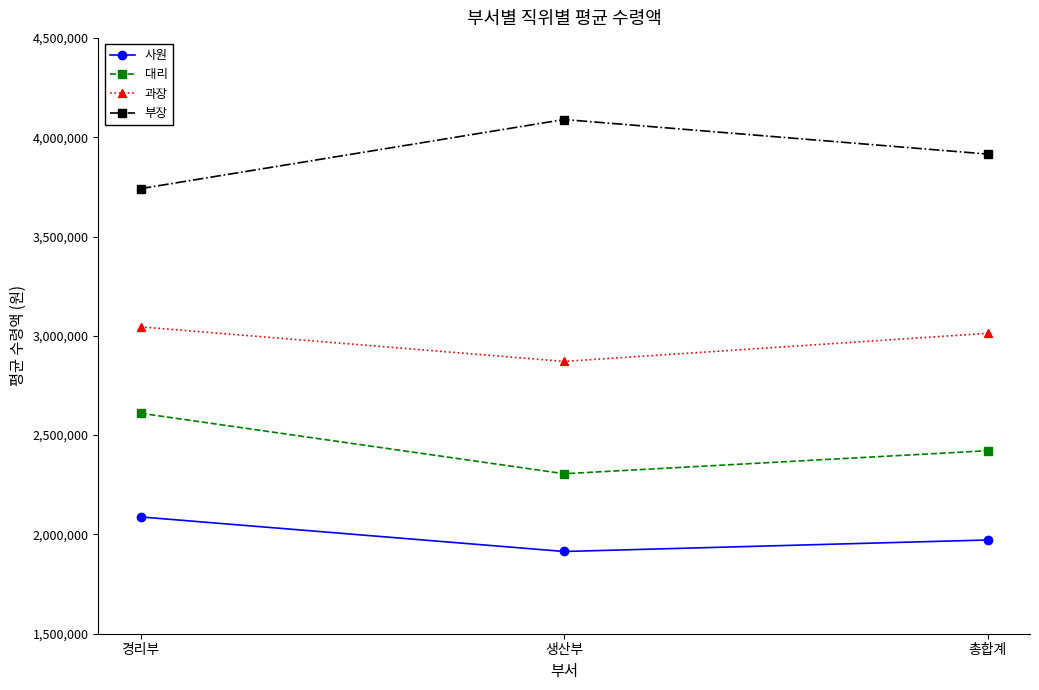

What is the difference between the highest and lowest values at 총합계?

1943000